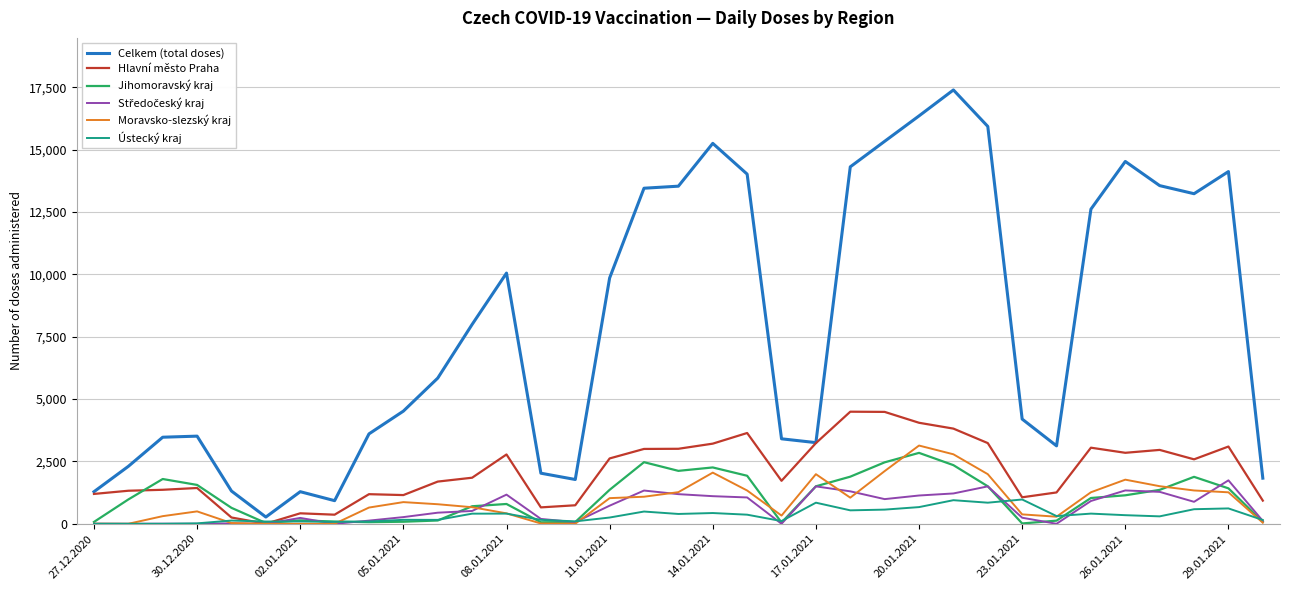

What is the greatest value displayed?

17394